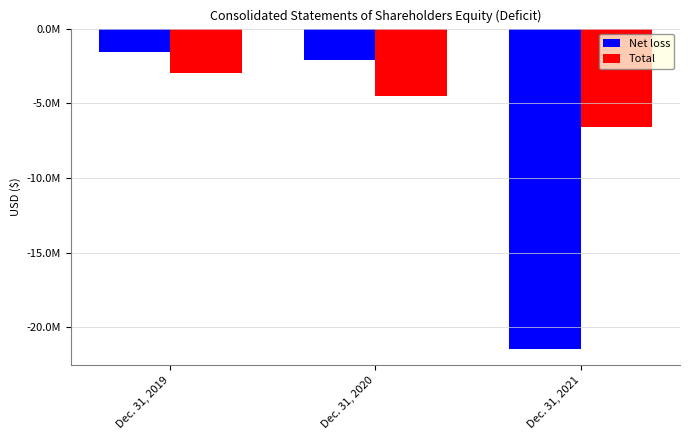

What is the average value of the Net loss series?

-8372784